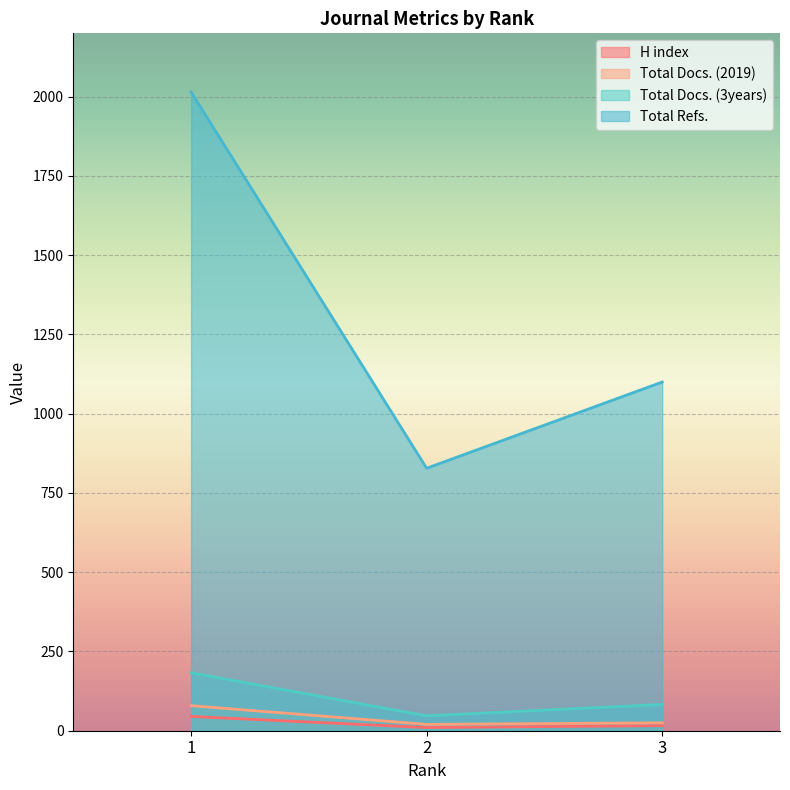

Count the Total Docs. (3years) values in the range 47 to 183.

3